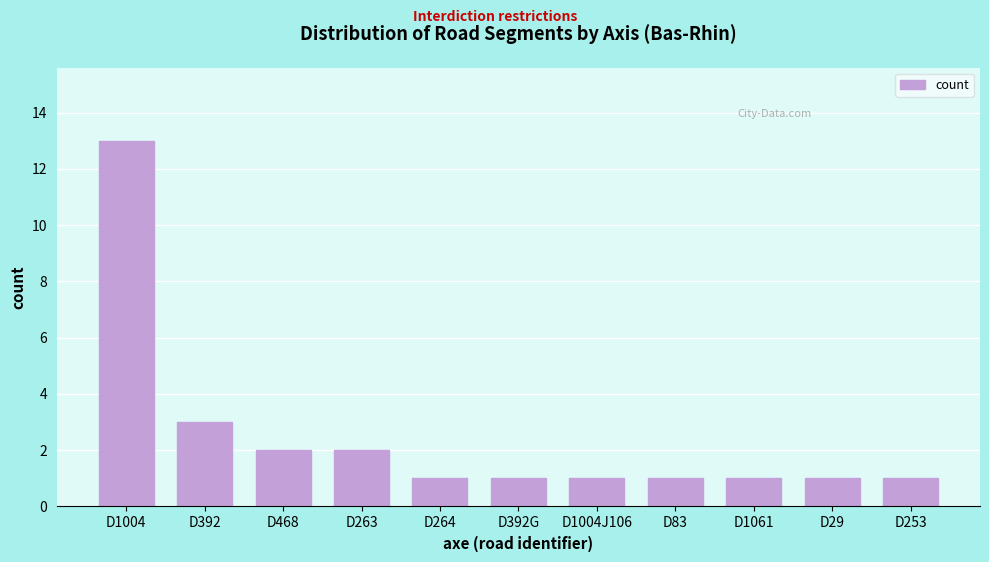

Reading left to right, what are all the values shown in this chart?

13	3	2	2	1	1	1	1	1	1	1